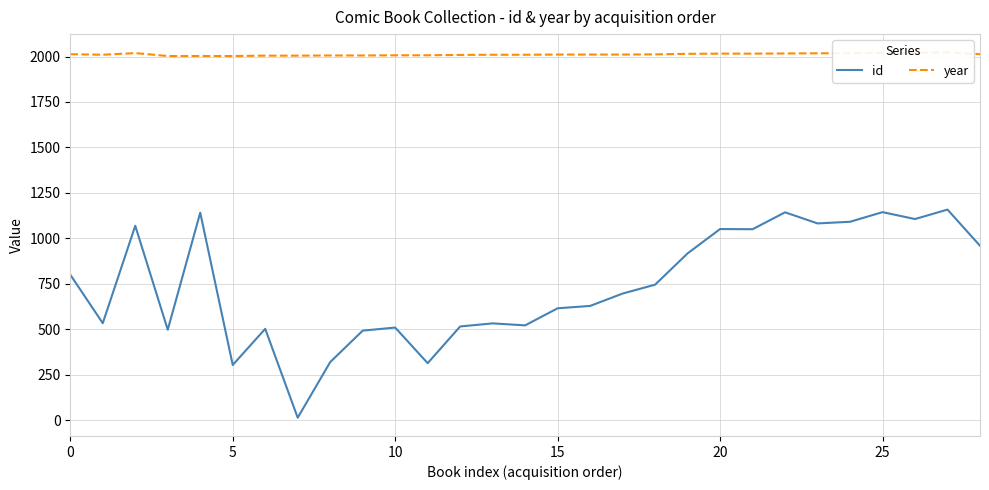

How many interior local valleys does the year series have?

1